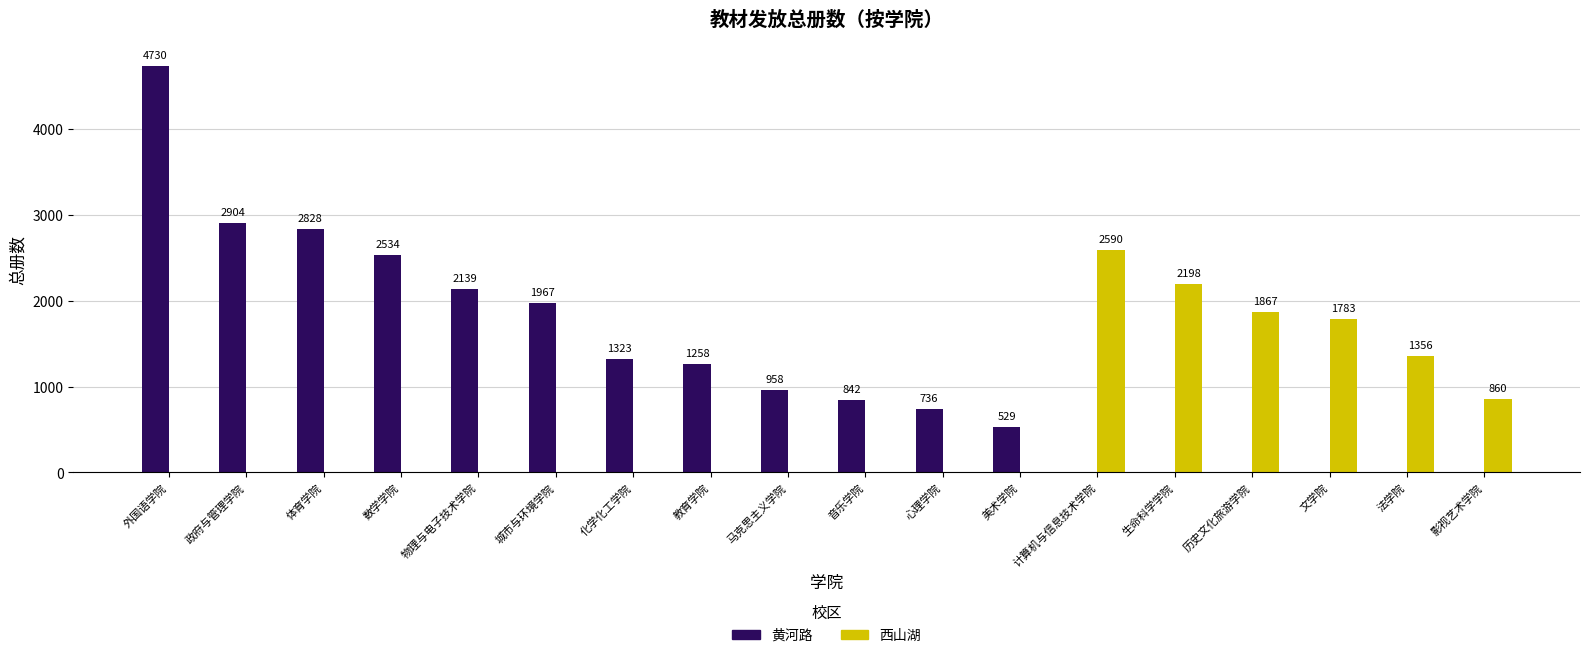

What is the total value across all series at 马克思主义学院?

958